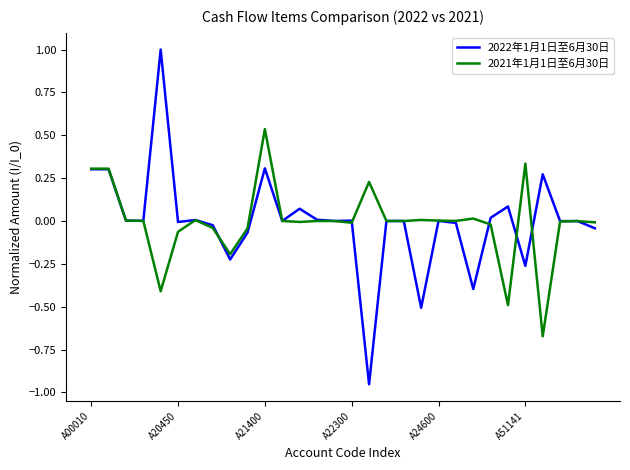

Which series has the largest range (max minus min)?

2022年1月1日至6月30日